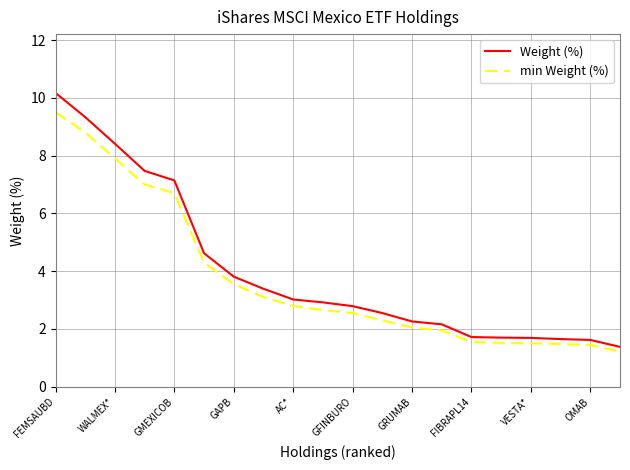

What is the maximum value for min Weight (%)?

9.5